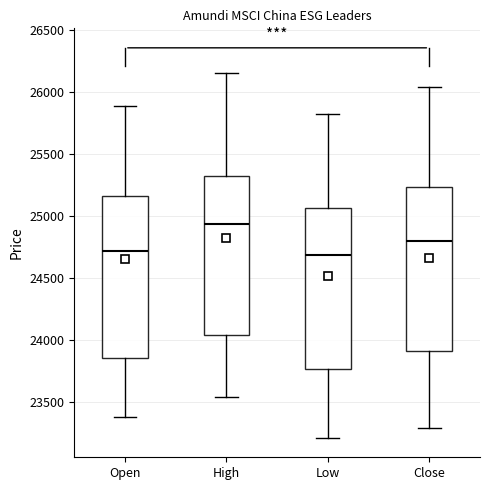

Reading left to right, read every box against the y-axis: the position of its median line, the range the box covers, and the ends of its whiskers. The values are not printed on the chart, so give them approximately, as read against the axis.

Open: median 24700, box 23850 to 25150, whiskers 23400 to 25900
High: median 24950, box 24050 to 25300, whiskers 23550 to 26150
Low: median 24700, box 23750 to 25050, whiskers 23200 to 25800
Close: median 24800, box 23900 to 25250, whiskers 23300 to 26050